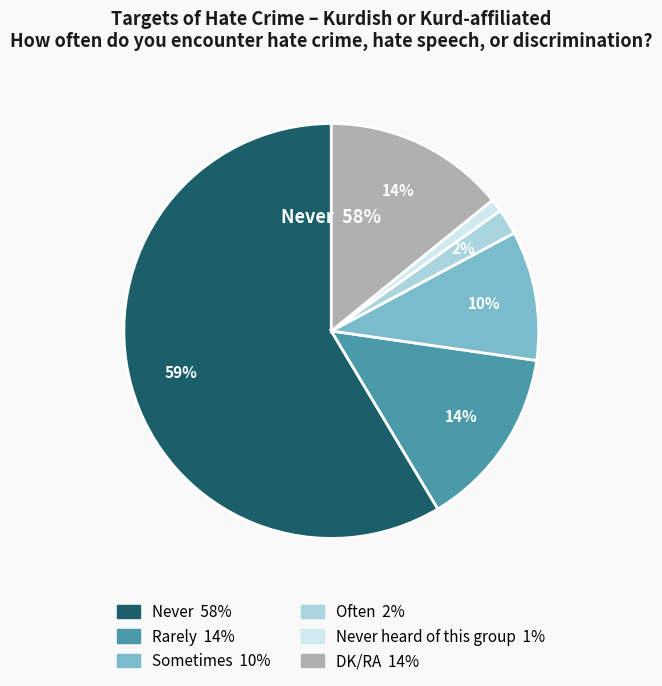

Rank the categories by value from lowest to highest.

Never heard of this group, Often, Sometimes, Rarely, DK/RA, Never